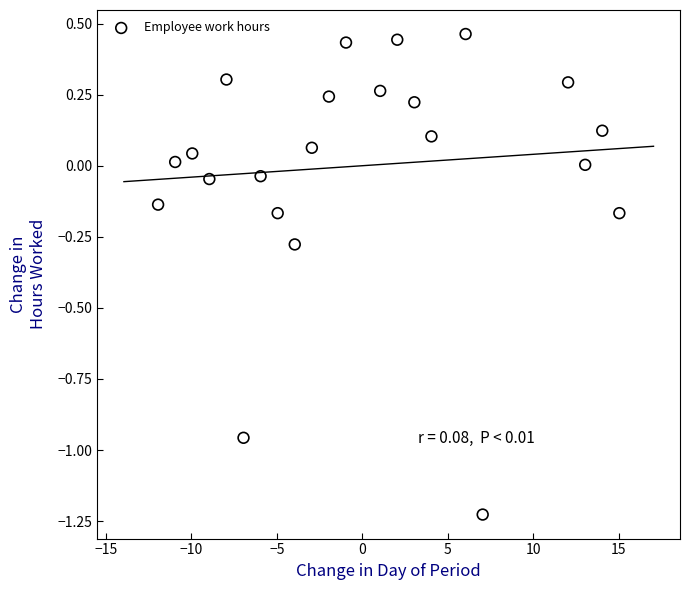

What is the range of Y values (max minus min)?

1.7